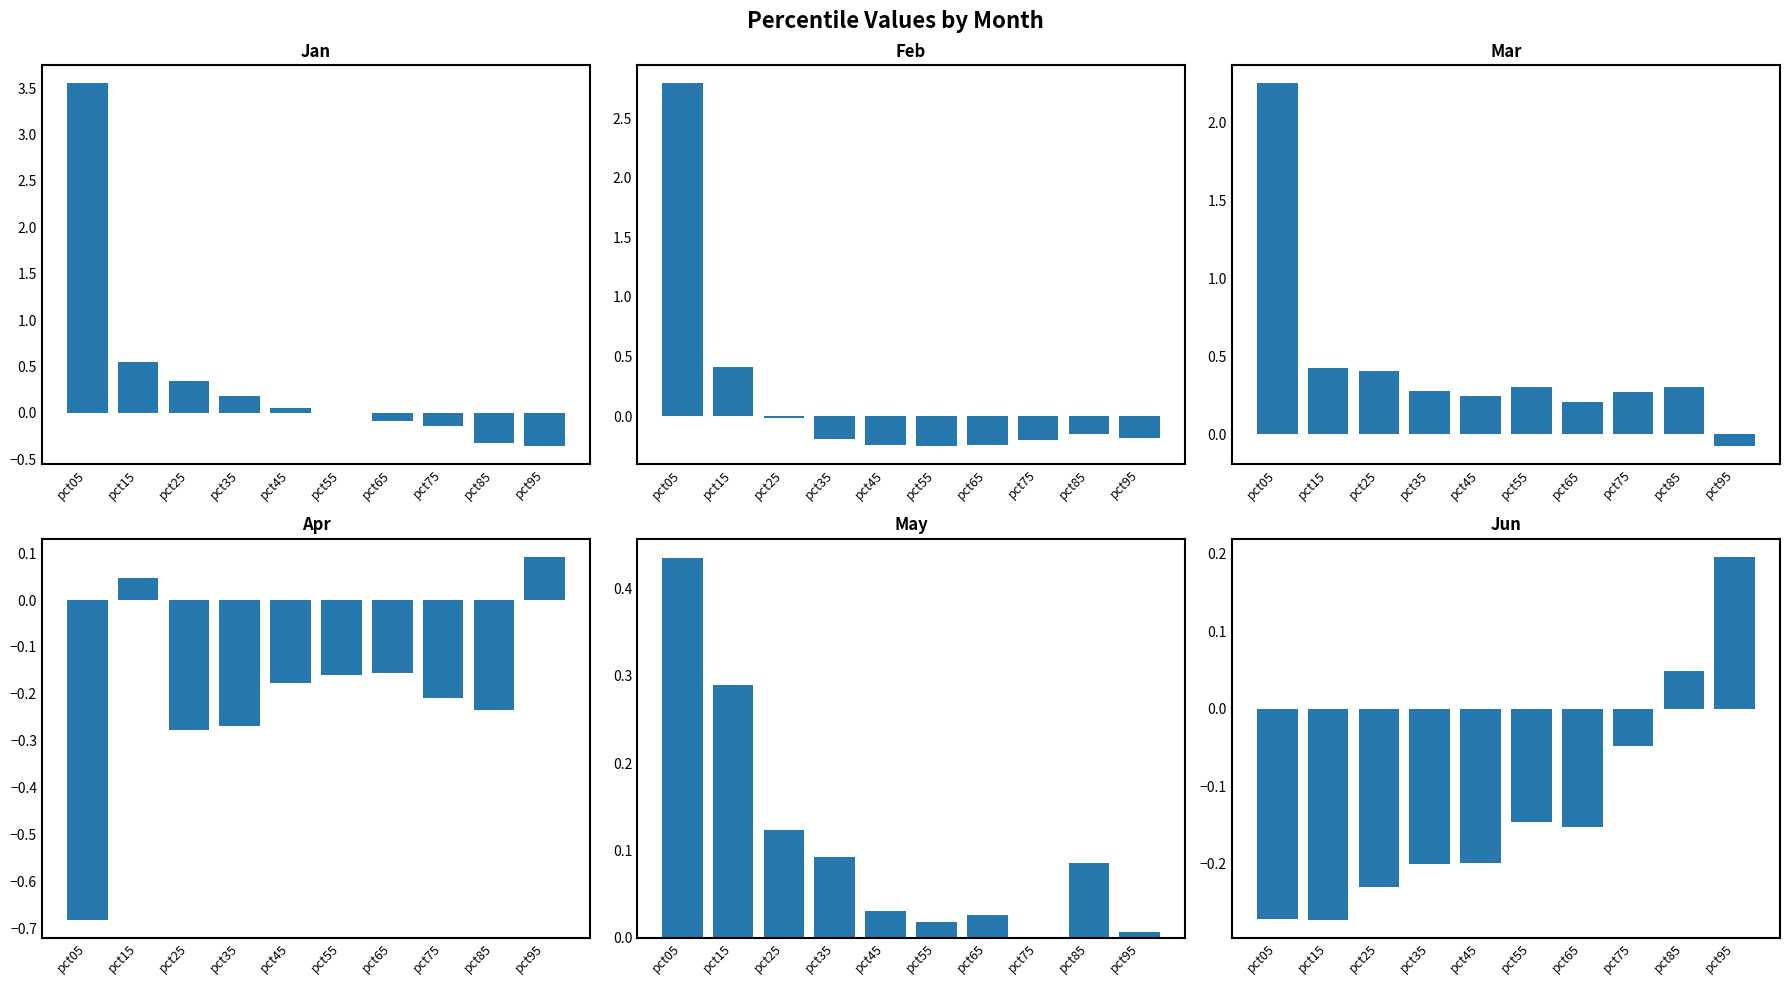

True or false: Jan has a value of 0.2 at pct15.

False